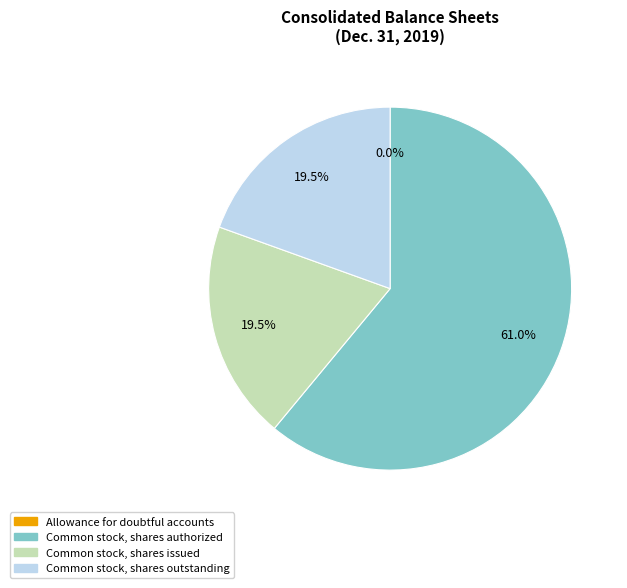

What is the ratio of the value at Common stock, shares authorized to the value at Common stock, shares outstanding?

3.1